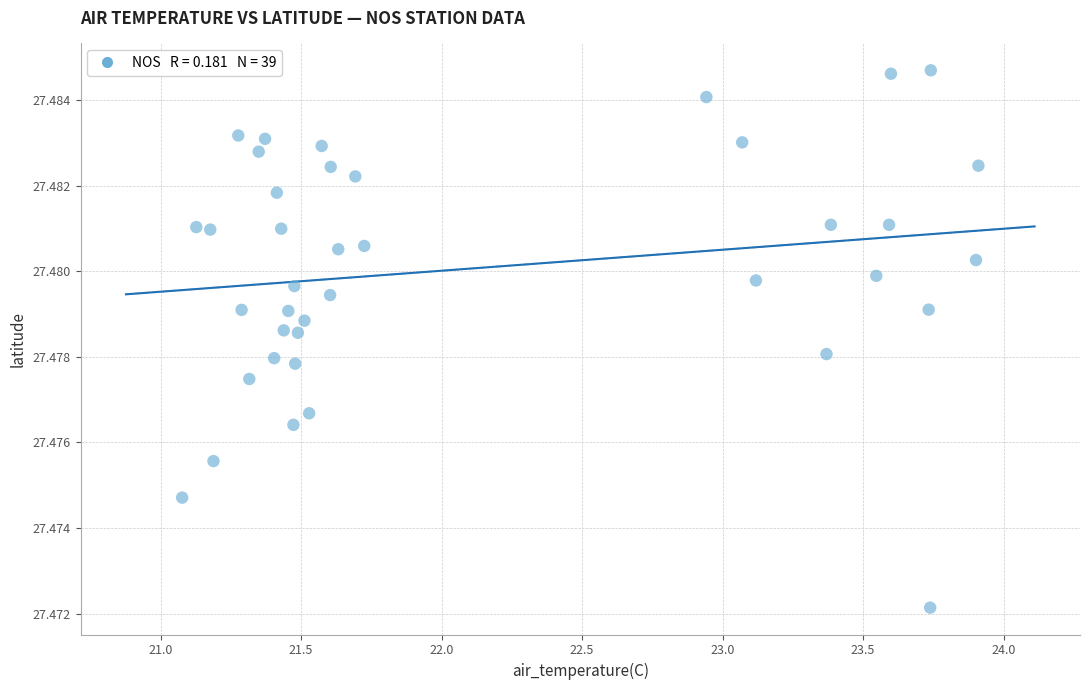

What is the range of X values (max minus min)?

2.8